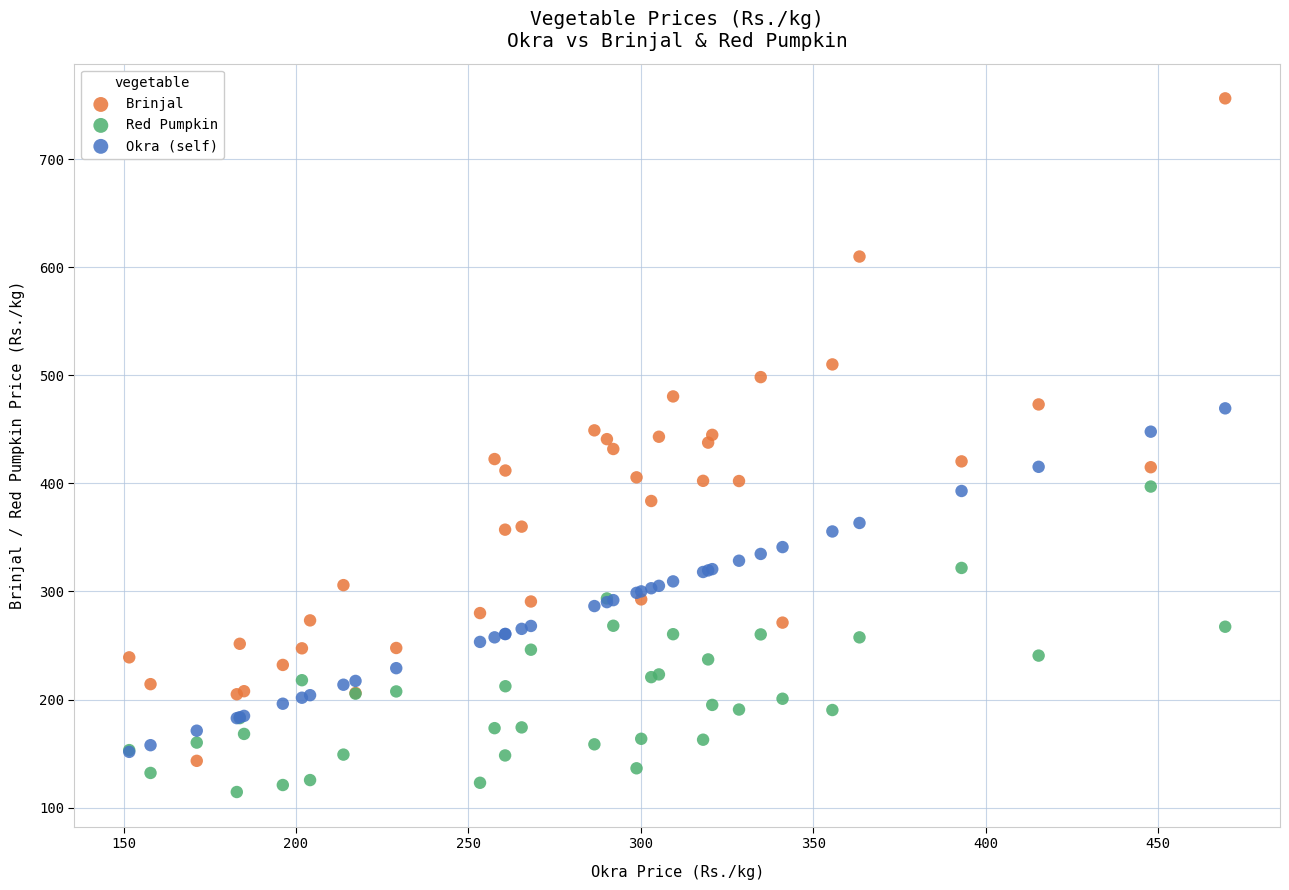

Which series contains the lowest Y value?

Red Pumpkin